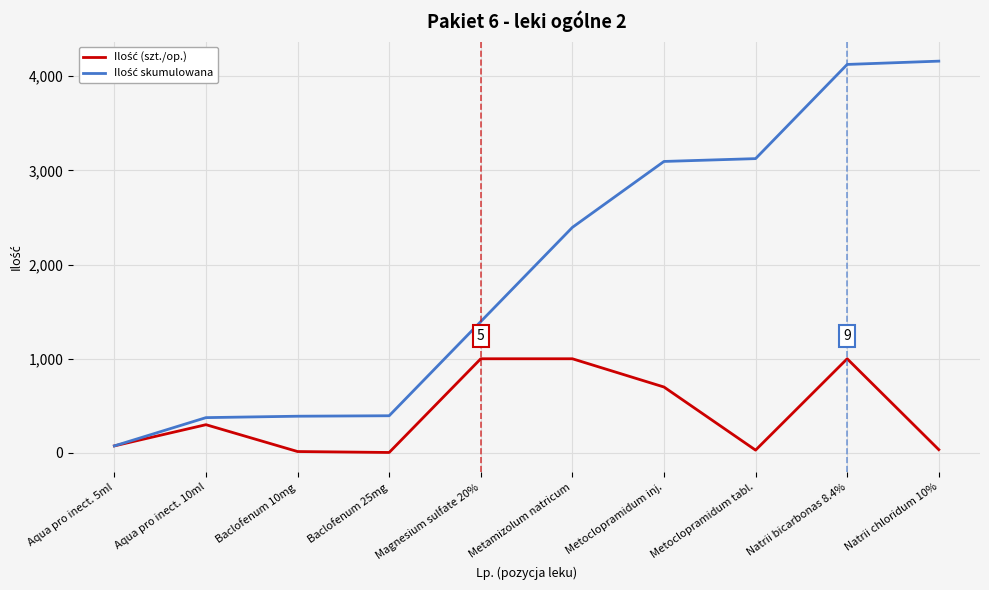

What is the maximum value shown in the chart?

4160